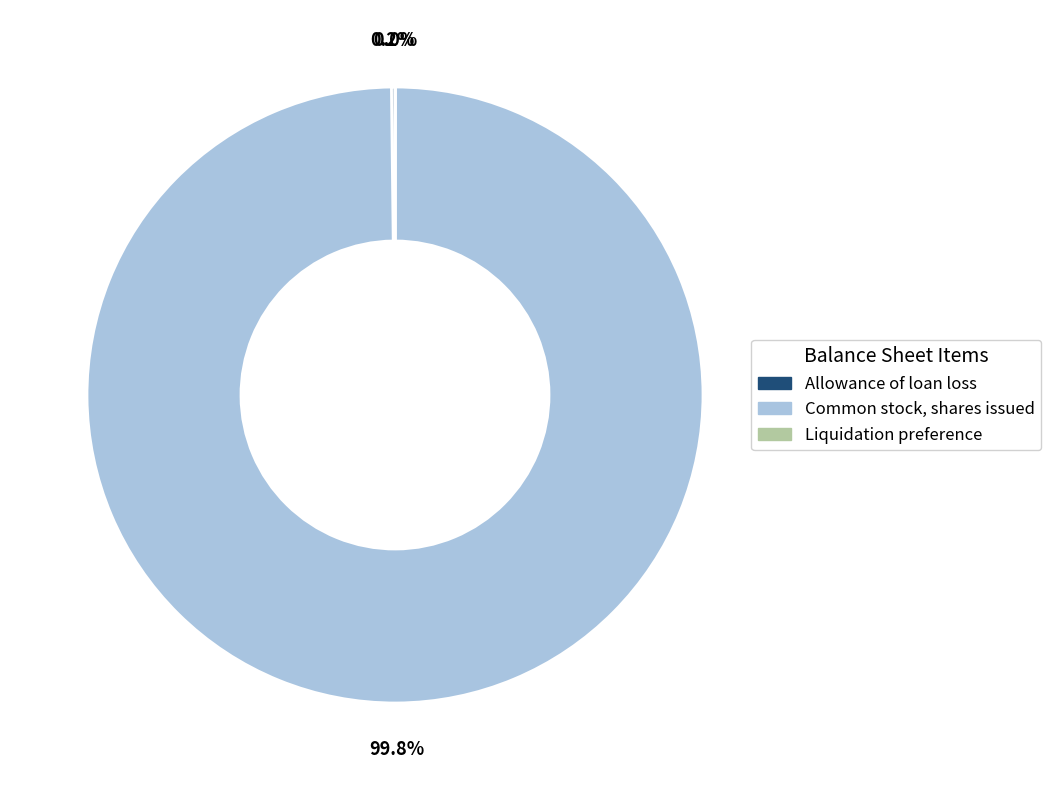

Is there any slice that represents more than half of the pie?

Yes